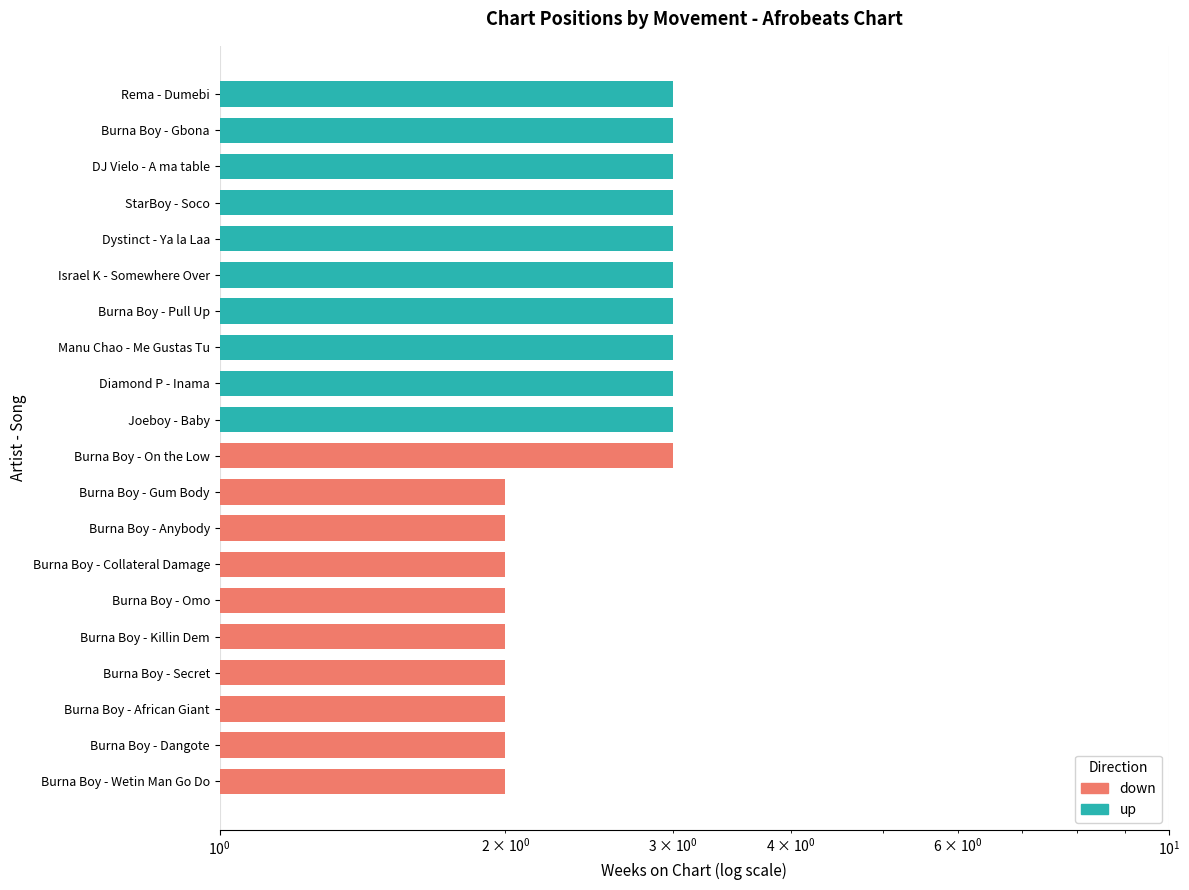

Does the chart contain any negative values?

No